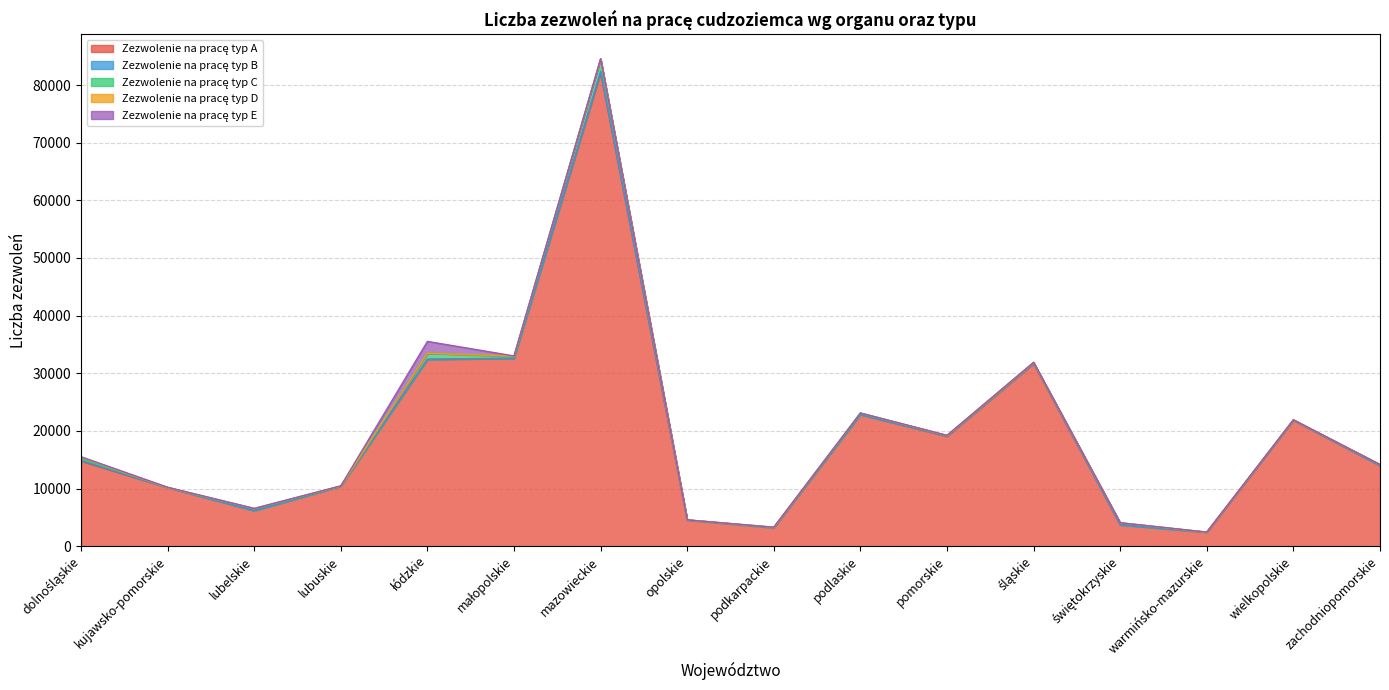

True or false: Zezwolenie na pracę typ D and Zezwolenie na pracę typ A intersect in this chart.

False